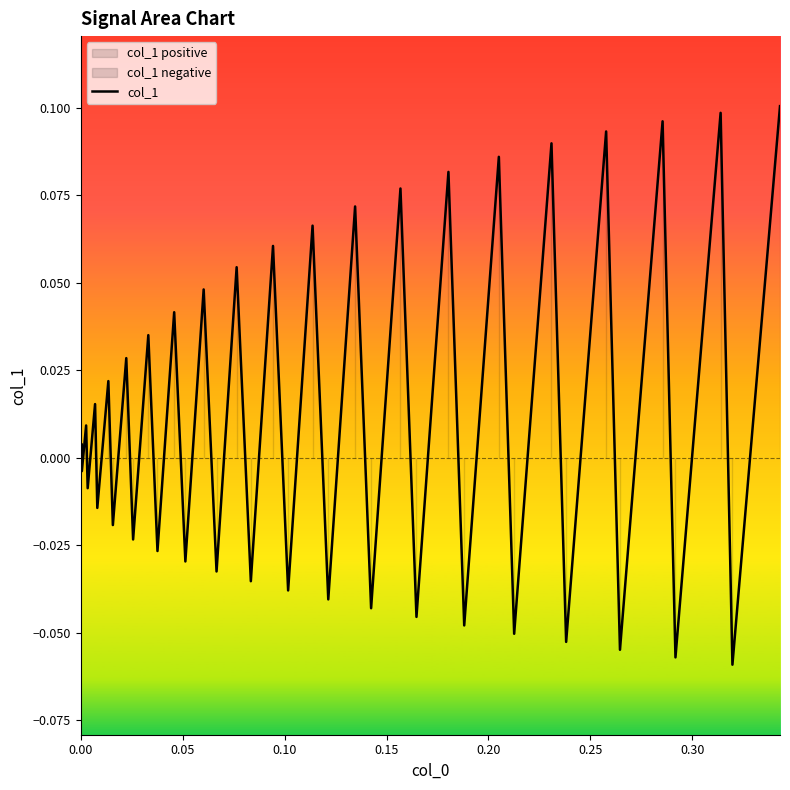

How many values are below 0?

19